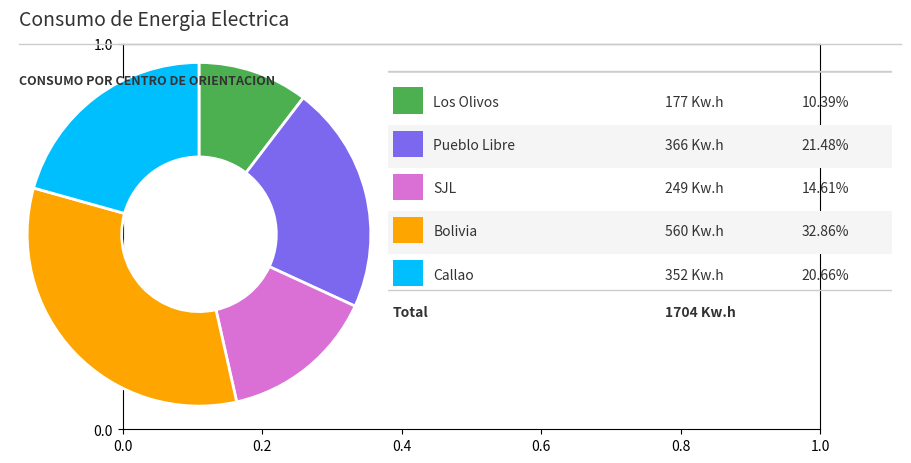

Is there any slice that represents more than half of the pie?

No